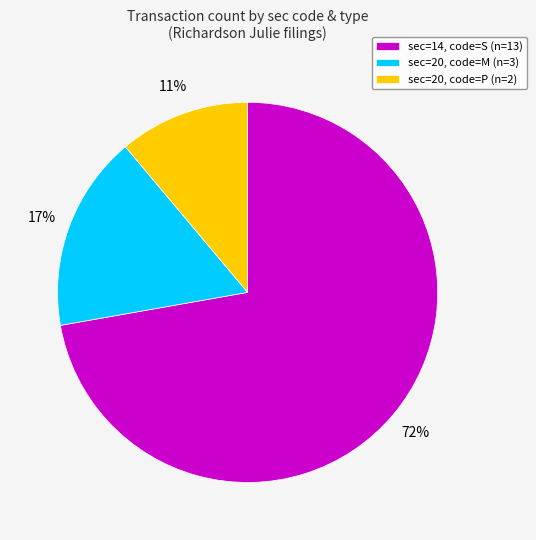

To the nearest percent, what is the combined percentage of sec=20, code=M (n=3) and sec=20, code=P (n=2)?

28%